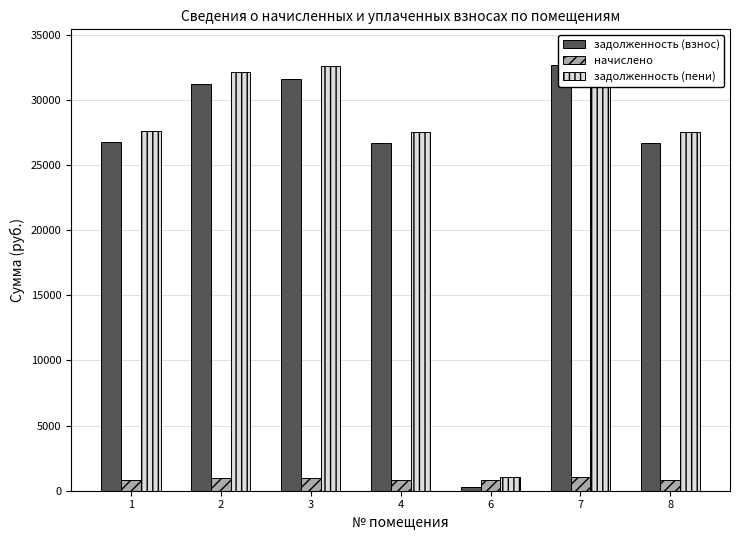

What is the total value across all series at 6?

2162.8